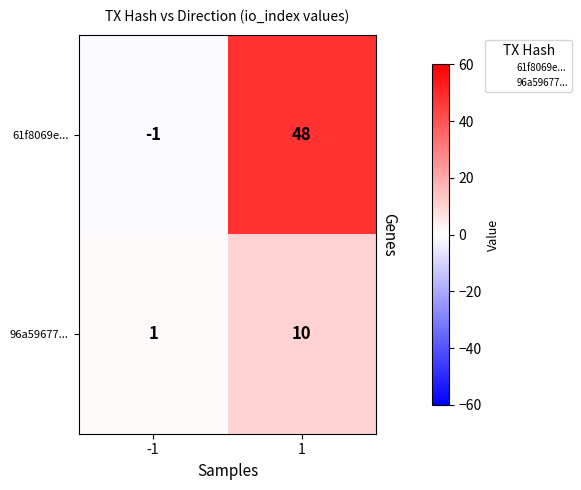

At which category does the chart reach its minimum across all series?

-1